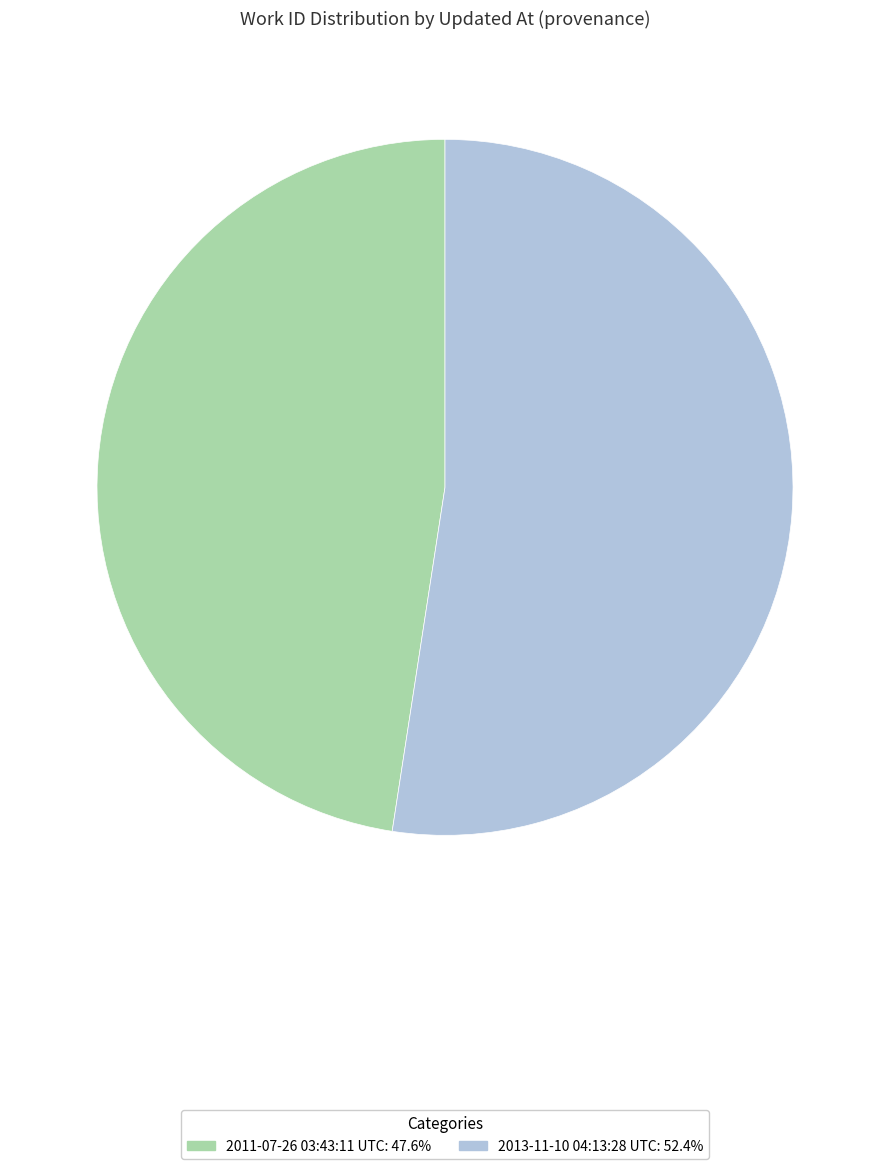

Is the sum of 2013-11-10 04:13:28 UTC: 52.4% and 2011-07-26 03:43:11 UTC: 47.6% greater than half?

Yes